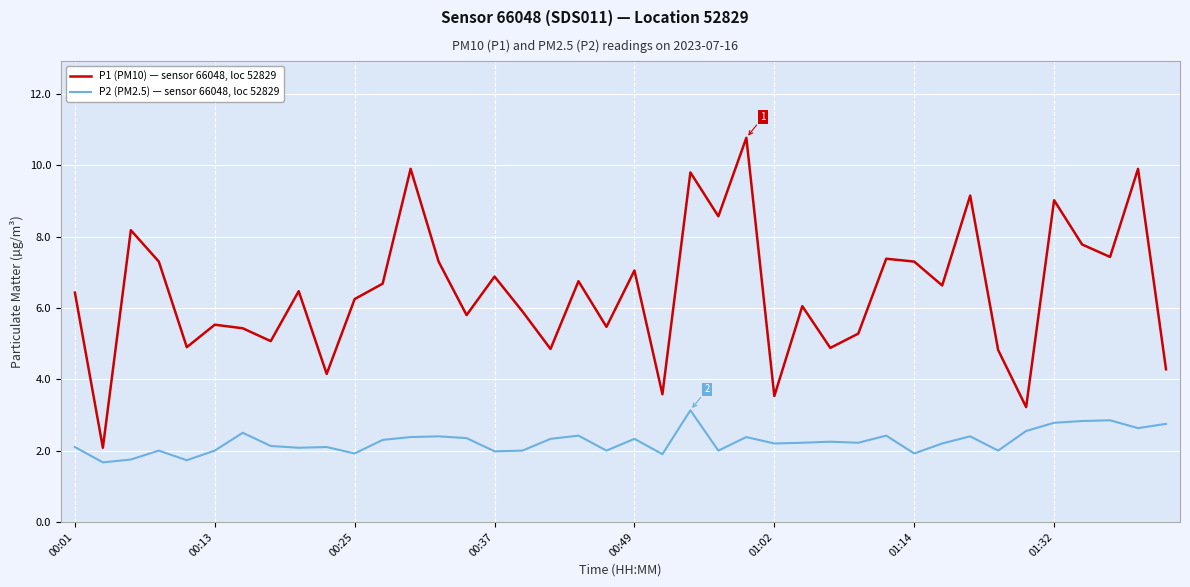

At how many categories does at least one series exceed 4?

36